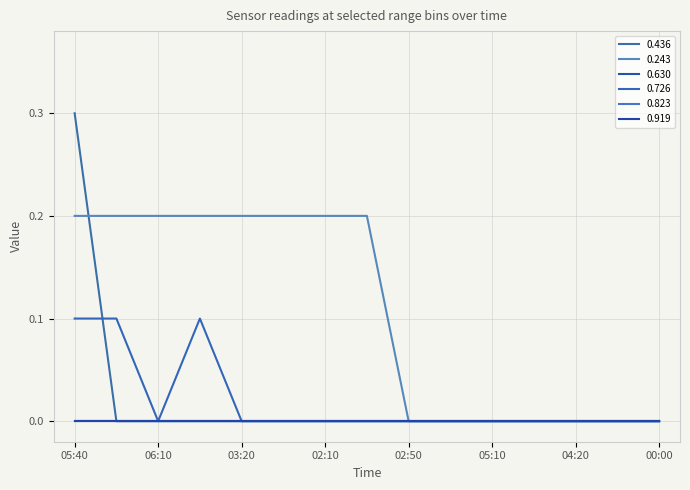

At which category is the sum across all series the highest?

05:40